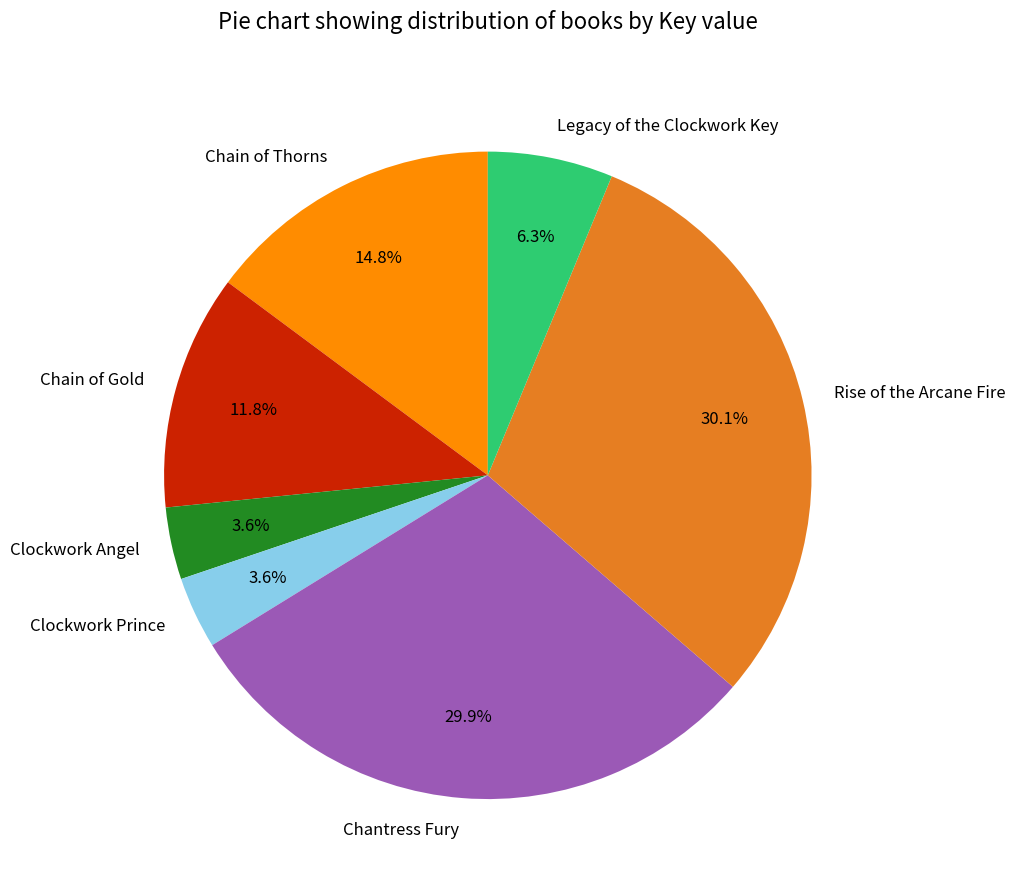

Is Rise of the Arcane Fire the majority of the pie?

No